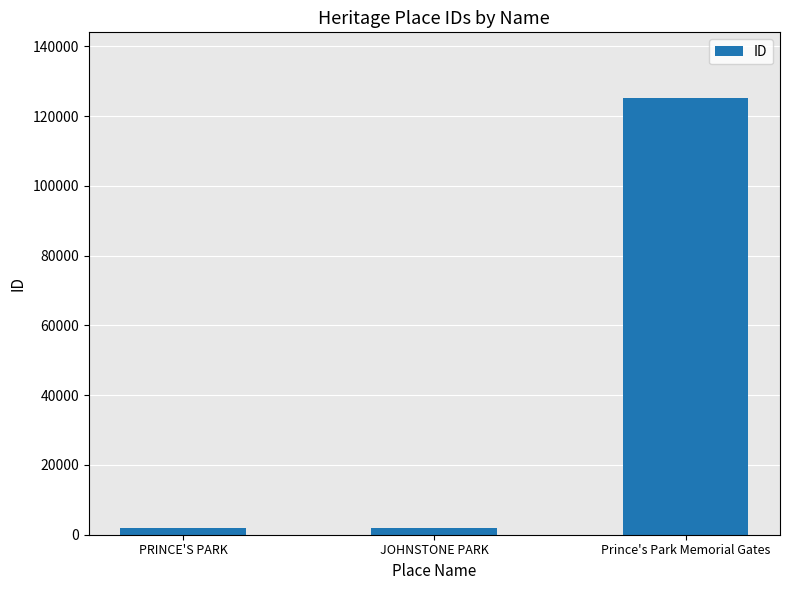

What is the label of the 3rd bar from the left?

Prince's Park Memorial Gates